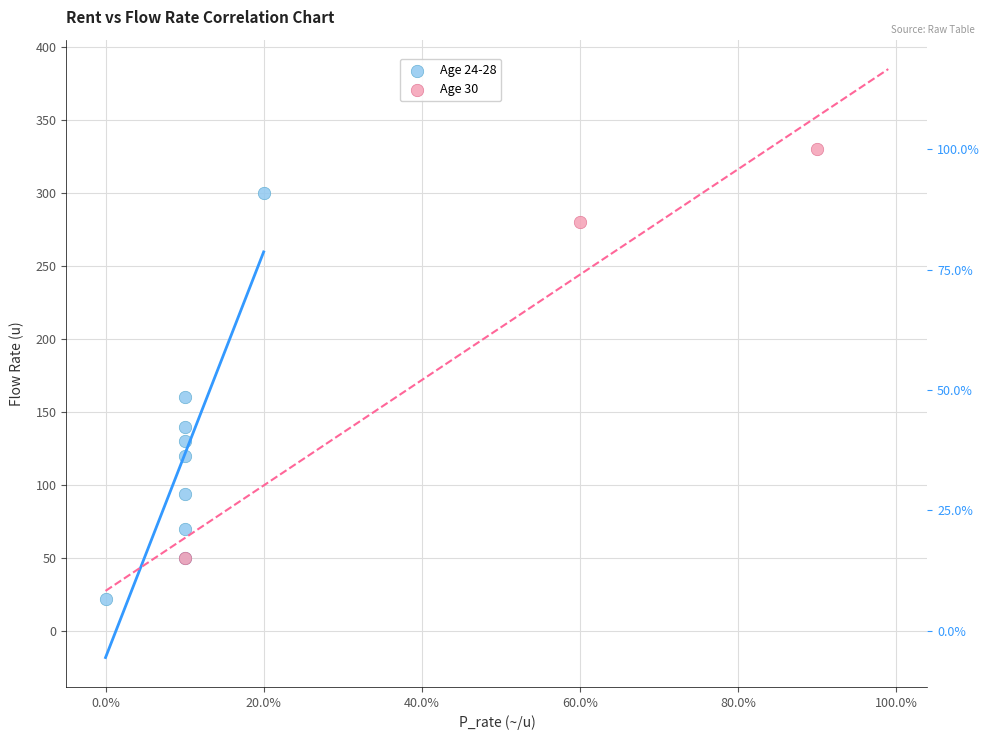

Which series contains the lowest Y value?

Age 24-28